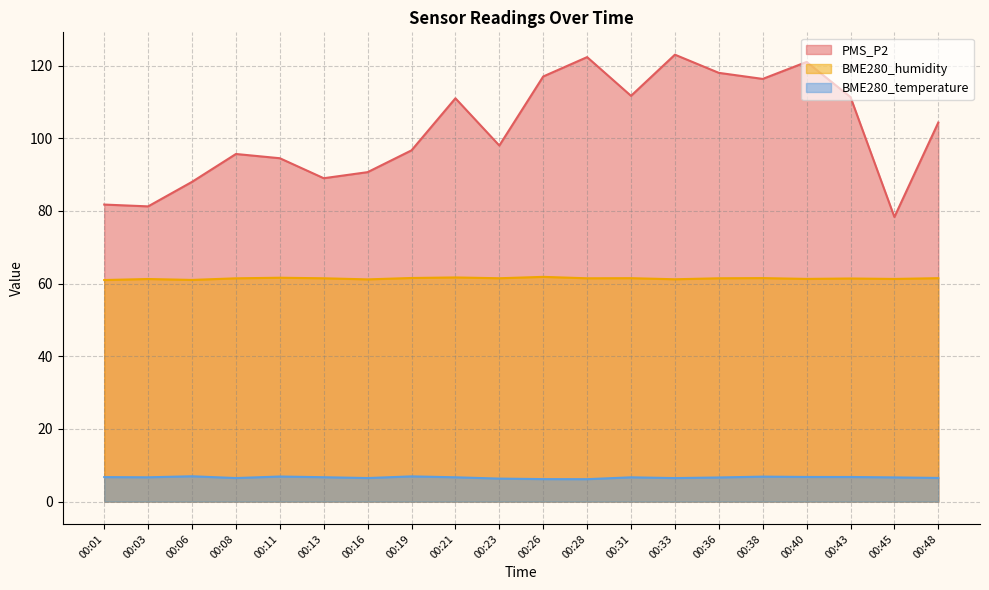

Which category has the lowest value in the BME280_humidity series?

00:01